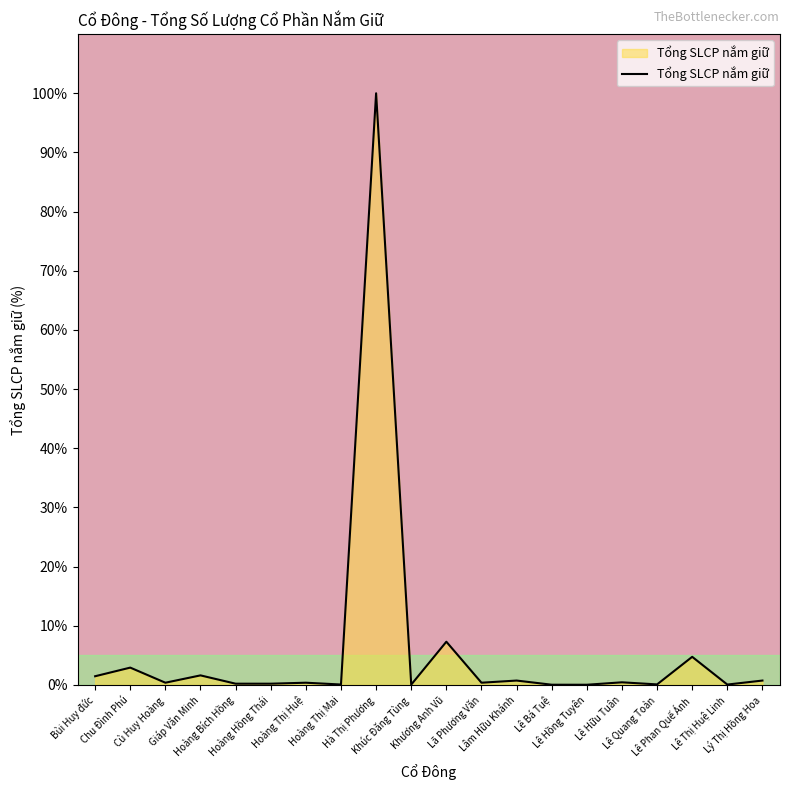

At which category does the data reach its first local peak?

Chu Đình Phú